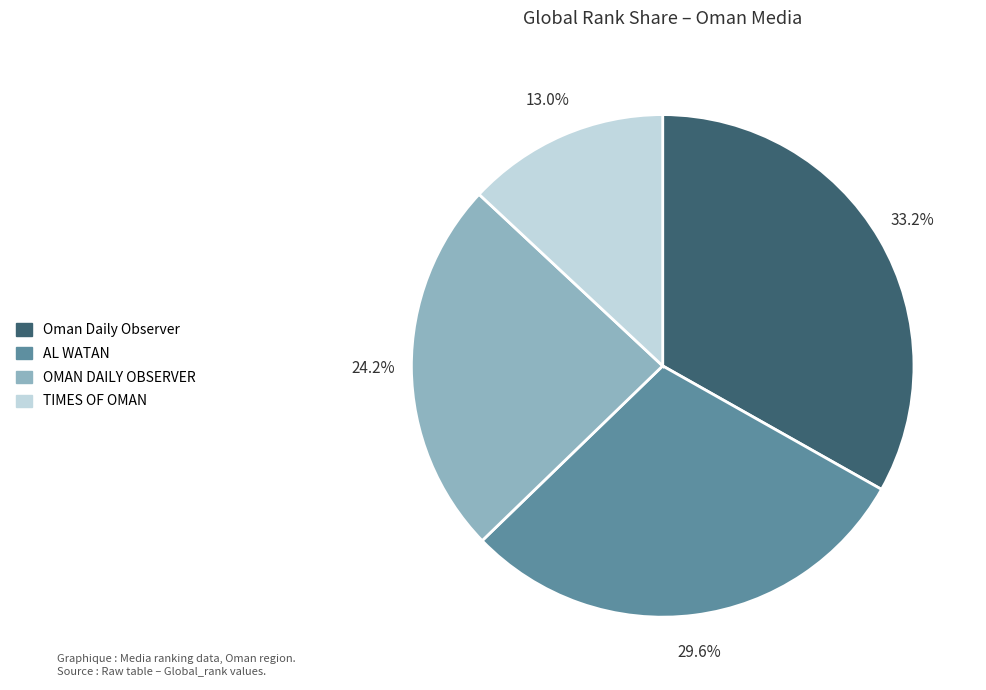

Which category has the biggest portion of the pie?

Oman Daily Observer